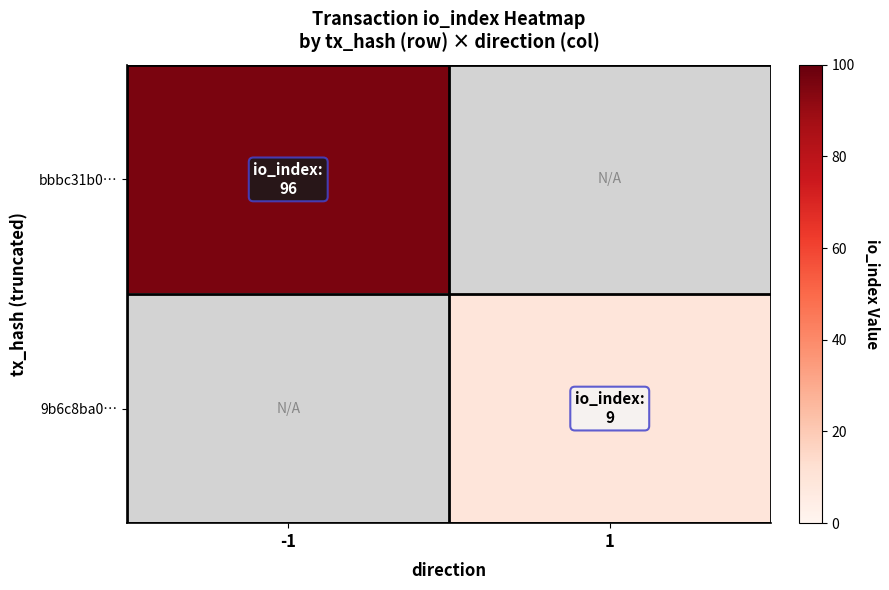

True or false: 9b6c8ba0… has a value of 9.0 at 1.

True